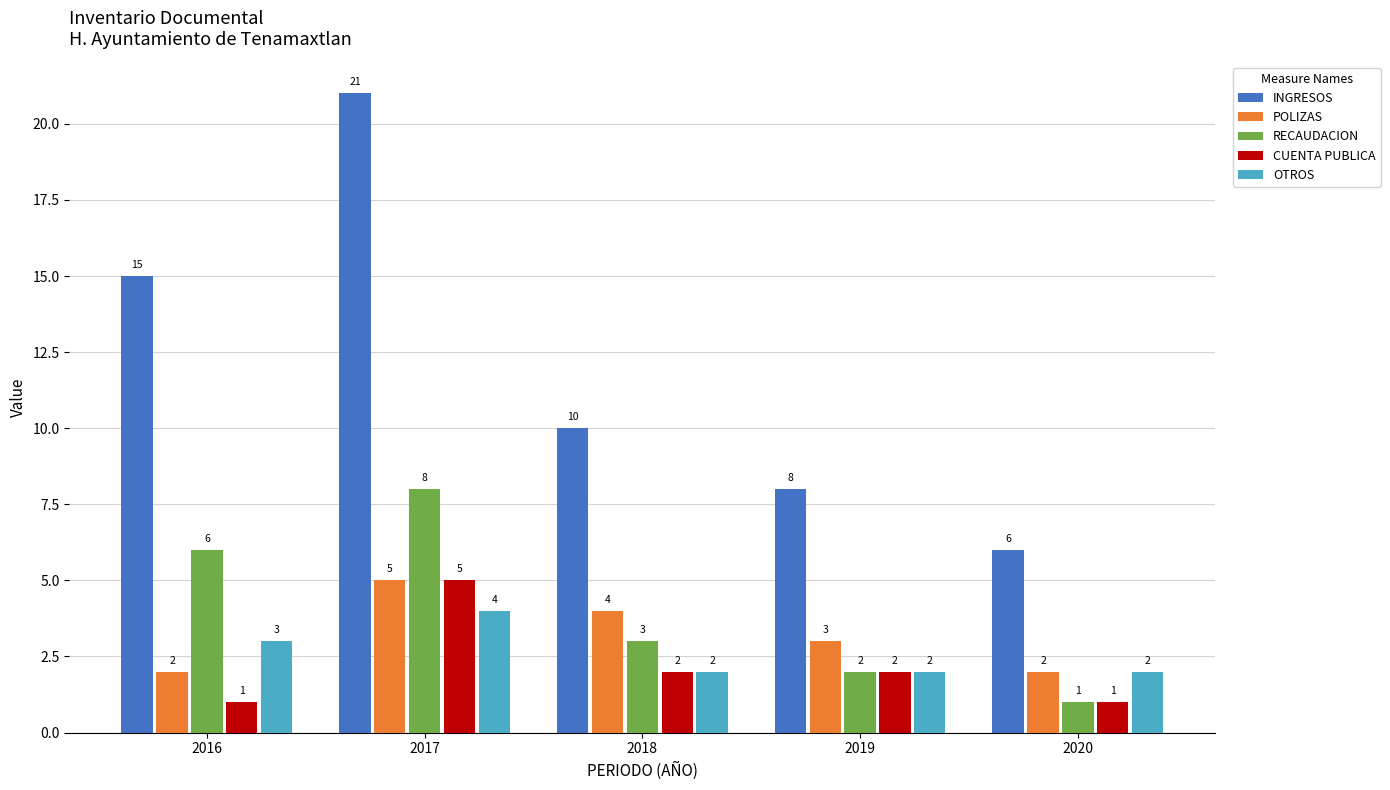

Which series has the widest spread of values?

INGRESOS